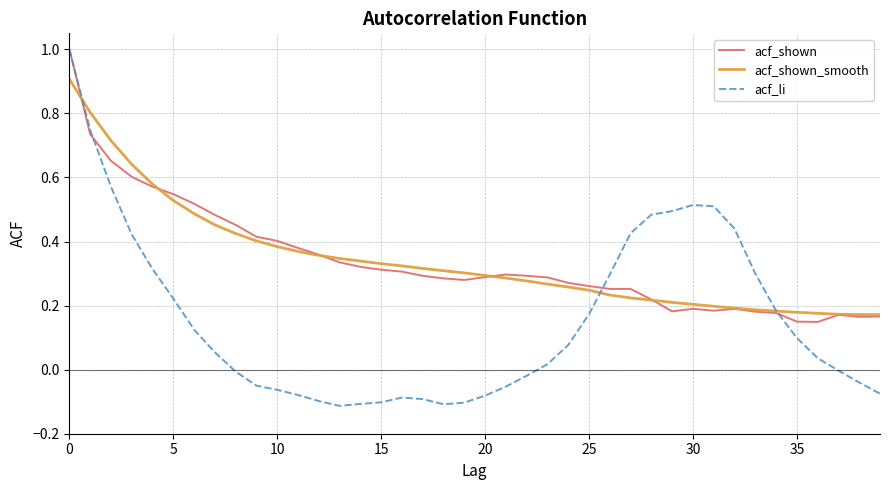

How many lines are shown in the chart?

3